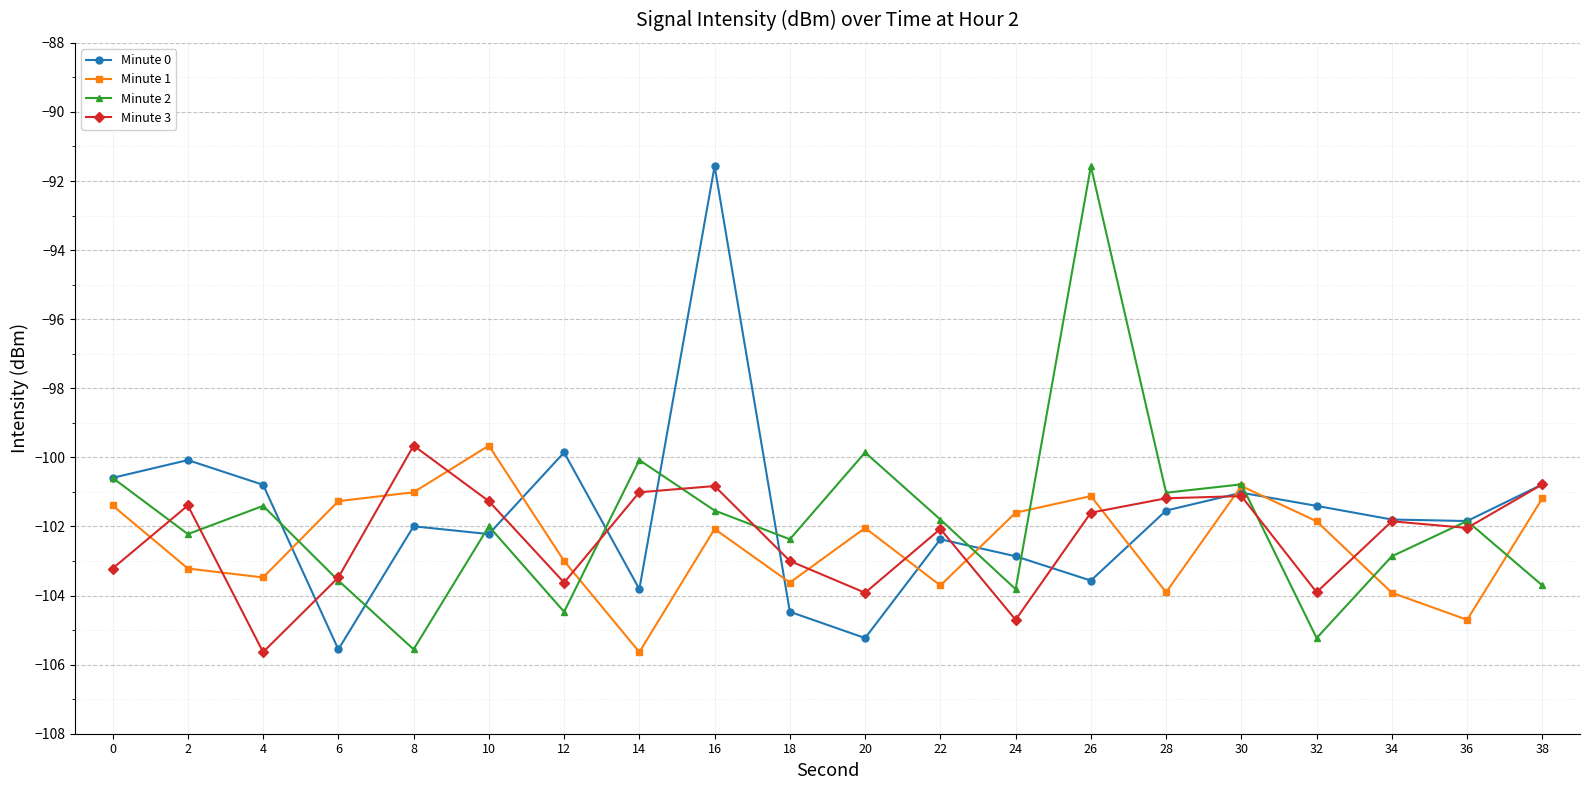

At 14, list the series in order from largest to smallest.

Minute 2, Minute 3, Minute 0, Minute 1